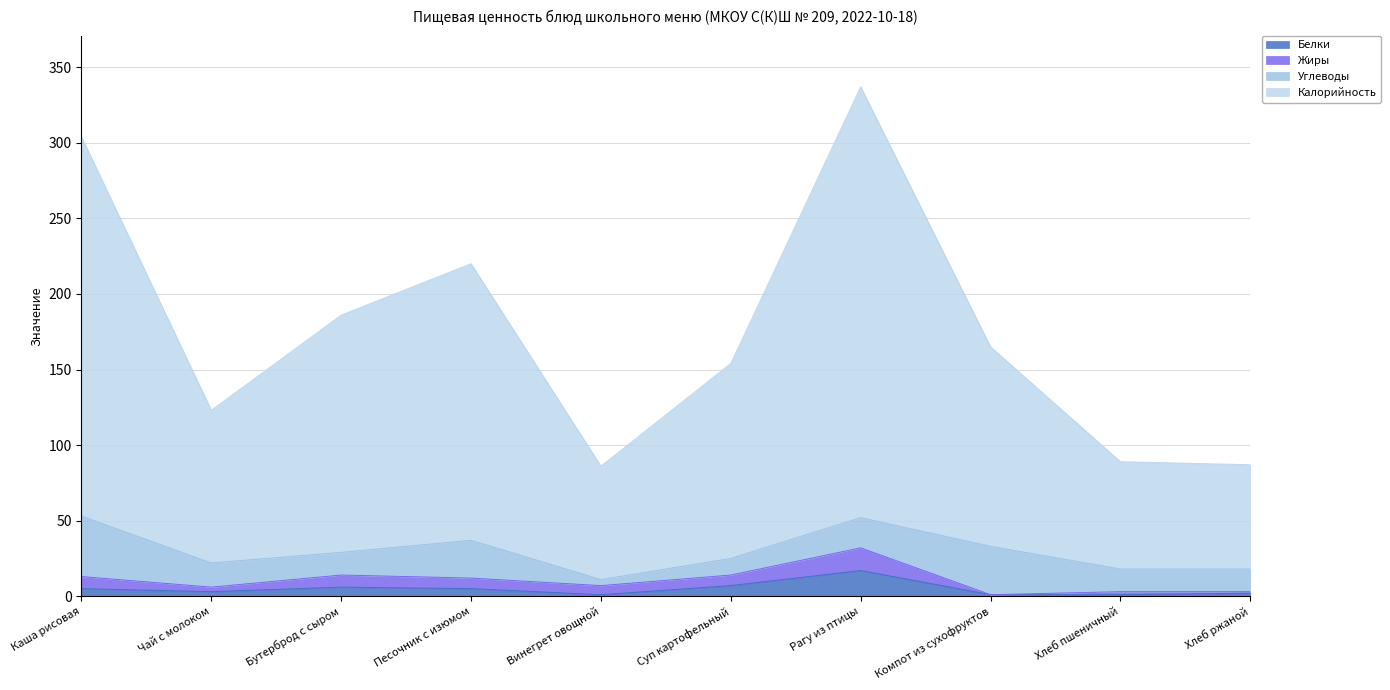

The Калорийность series shows 87 at Хлеб ржаной. True or false?

True